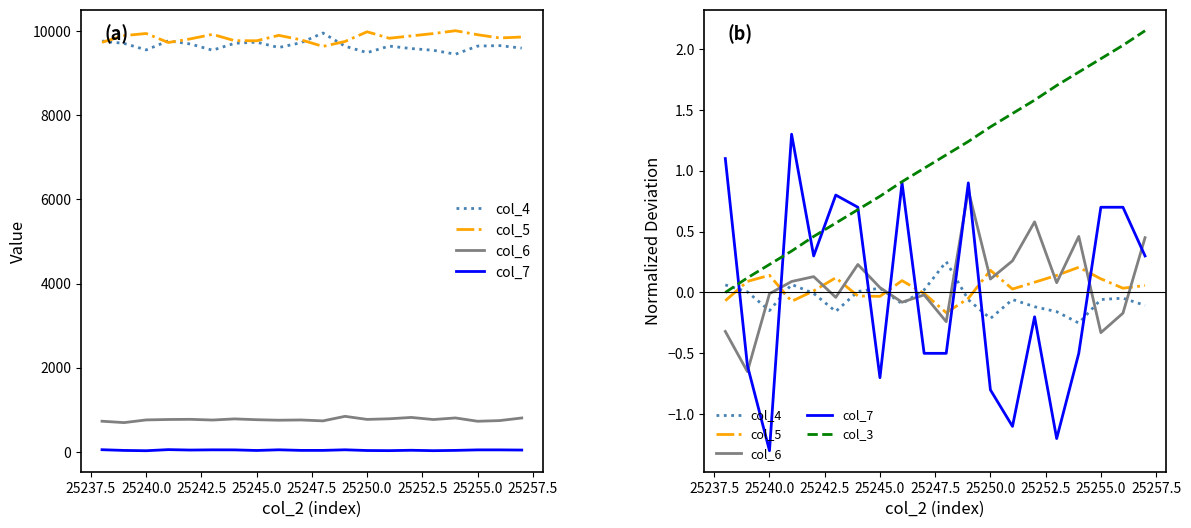

How many lines are shown in the chart?

5